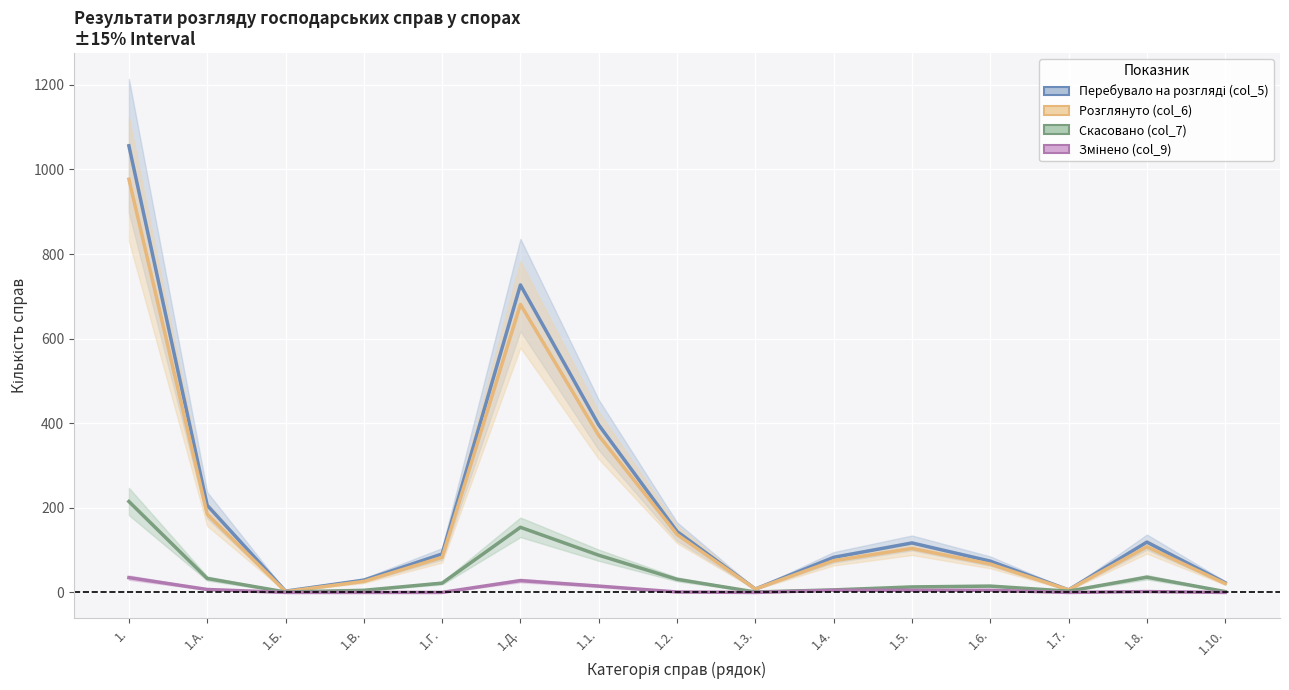

At which label does Розглянуто (col_6) first exceed 83?

1.